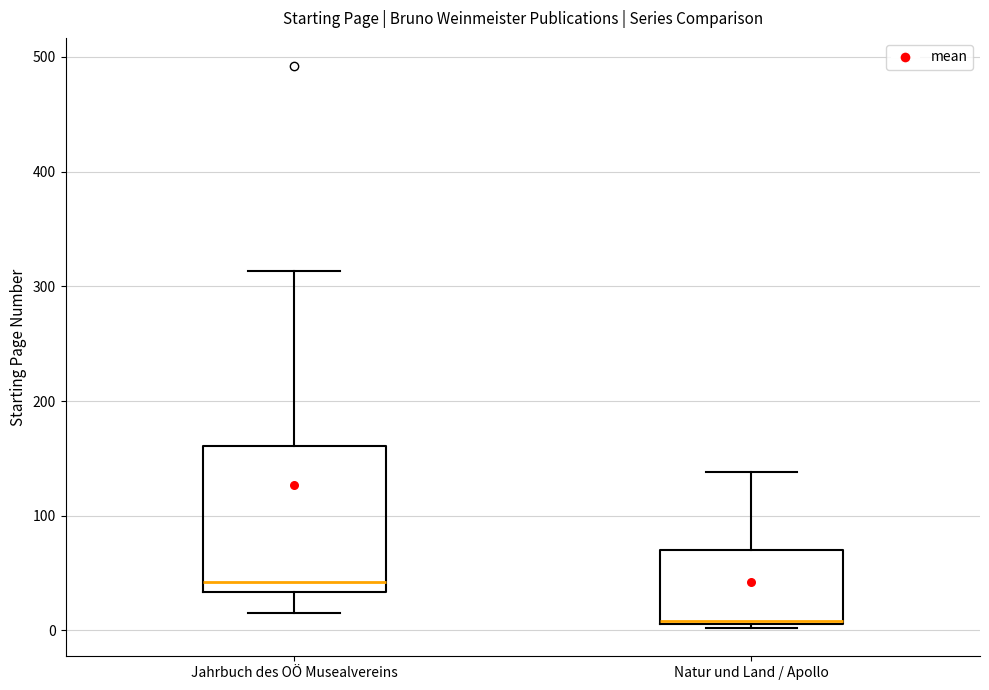

Comparing the boxes themselves (not the whiskers), which one is the tallest?

Jahrbuch des OÖ Musealvereins